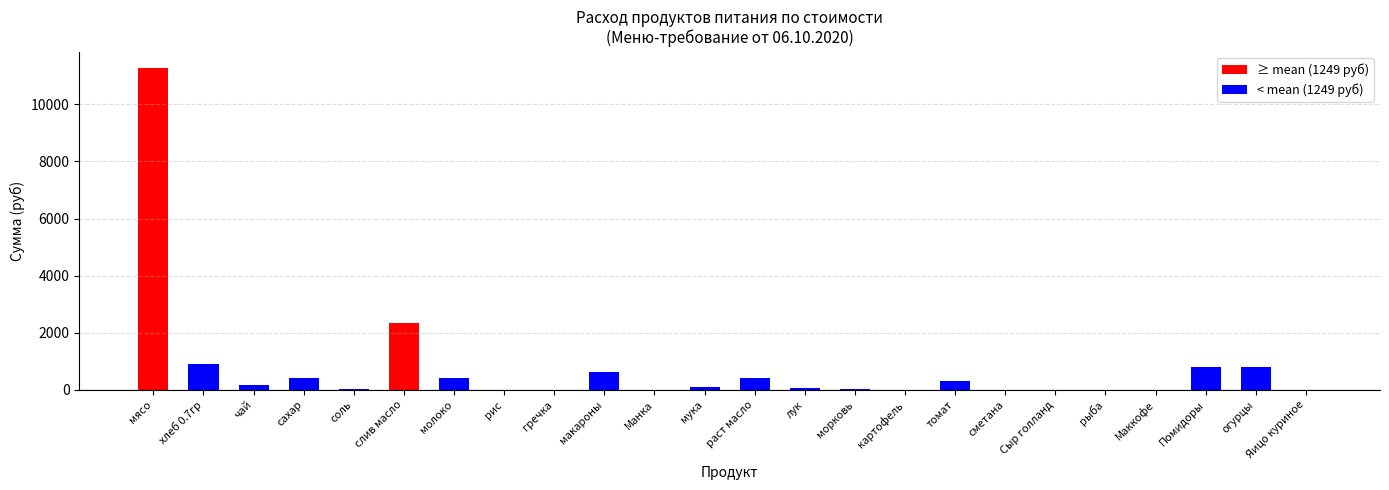

Is it true that the value at лук is 64.4?

True